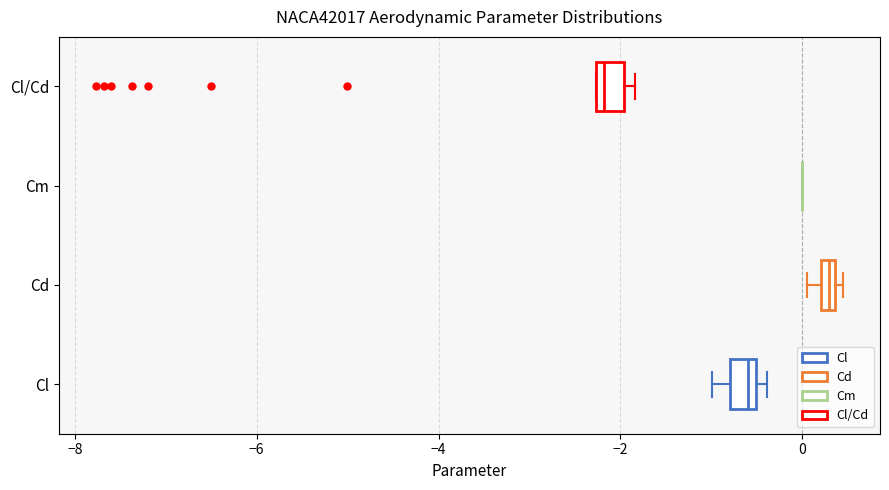

Where is the right edge of the box for Cl on the x-axis? The values are not printed on the chart, so give them approximately, as read against the axis.

-0.6